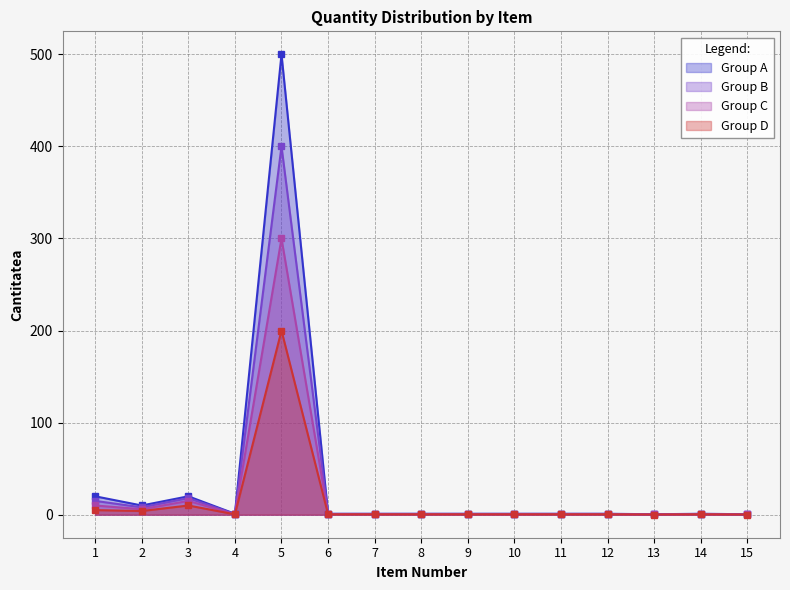

Is the value of Group B at 11 greater than the value of Group C at 4?

Yes